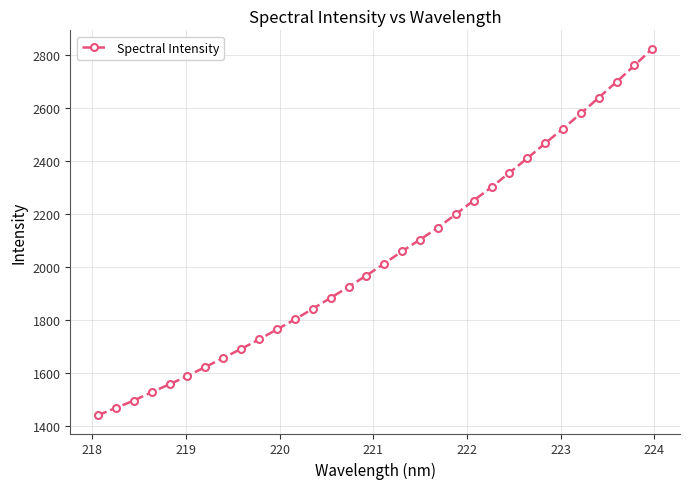

True or false: the data has more than 0 interior local peaks.

False